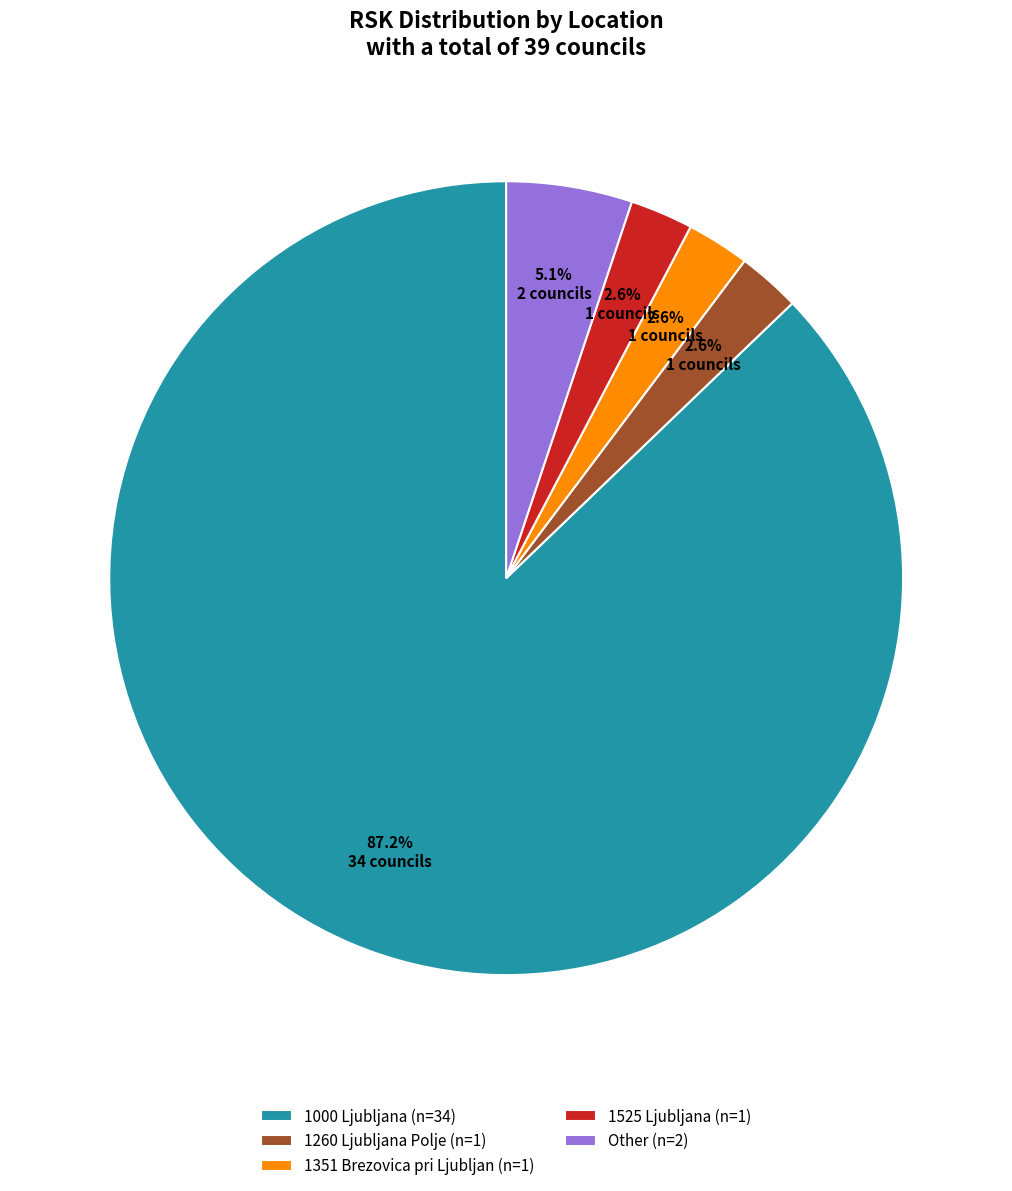

Approximately how many times larger is the value at 1351 Brezovica pri Ljubljan (n=1) compared to 1260 Ljubljana Polje (n=1)?

1.0